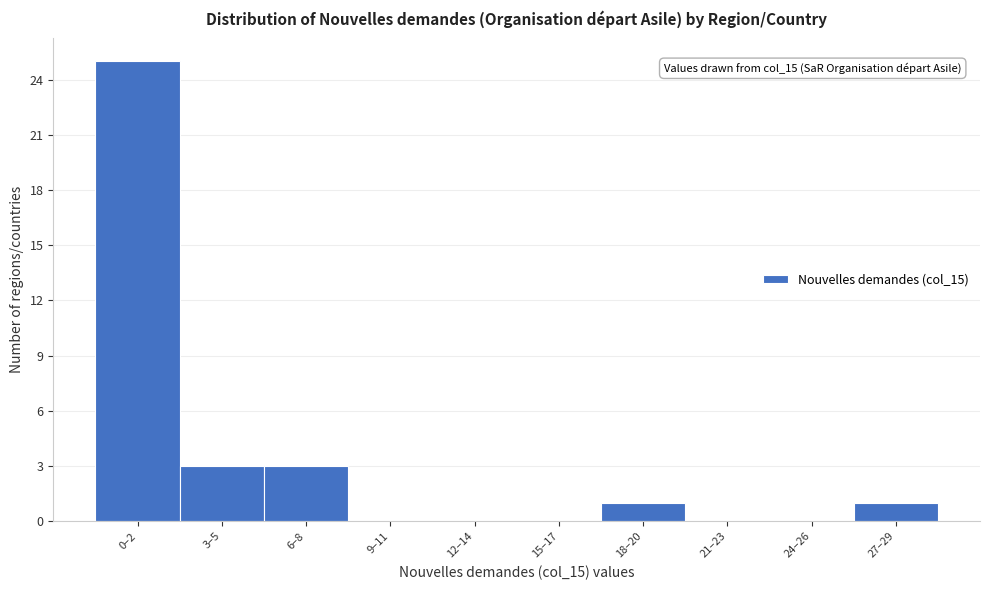

Reading right to left, transcribe all the data shown in this chart.

27–29=1	24–26=0	21–23=0	18–20=1	15–17=0	12–14=0	9–11=0	6–8=3	3–5=3	0–2=25